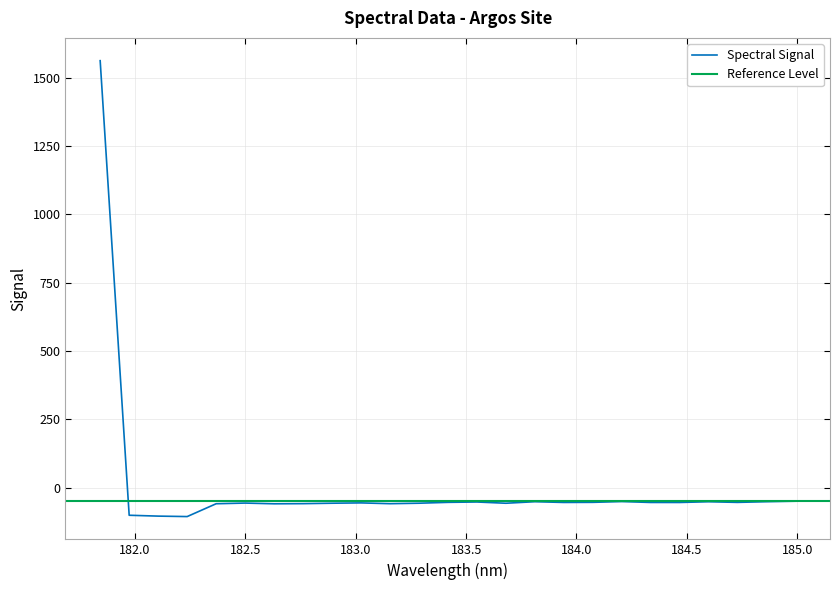

Rank the categories by value from lowest to highest.

182.2359681898, 182.1045947288, 181.9732053322, 182.6299929592, 182.3673257152, 183.15513622, 182.7613026778, 183.6800245112, 182.8925964608, 183.2863821962, 182.498667305, 183.0238743082, 184.46687888, 184.3357763242, 183.9423730432, 184.7290361848, 183.4176122368, 184.0735234058, 183.5488263418, 184.5979655002, 184.8600909338, 183.811206745, 184.2046578328, 184.9911297472, 181.8418